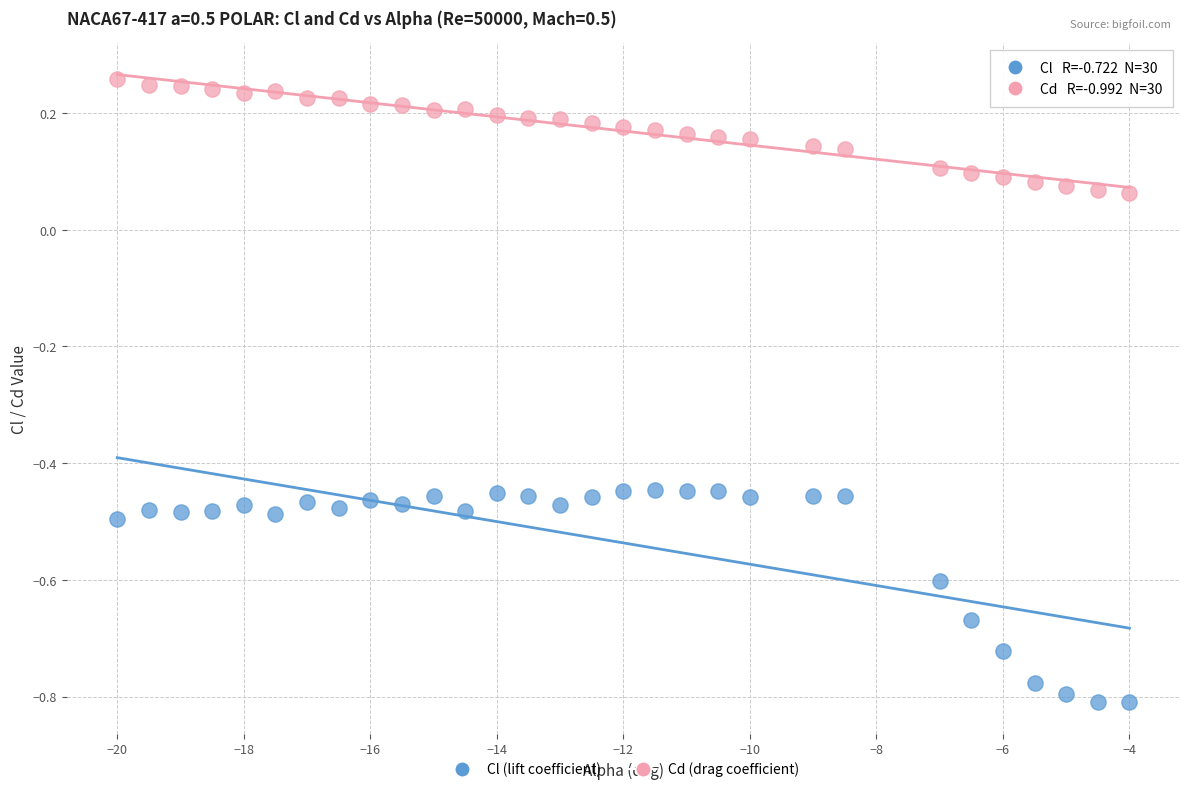

Across all data points, what is the range of Y values (max minus min)?

1.1